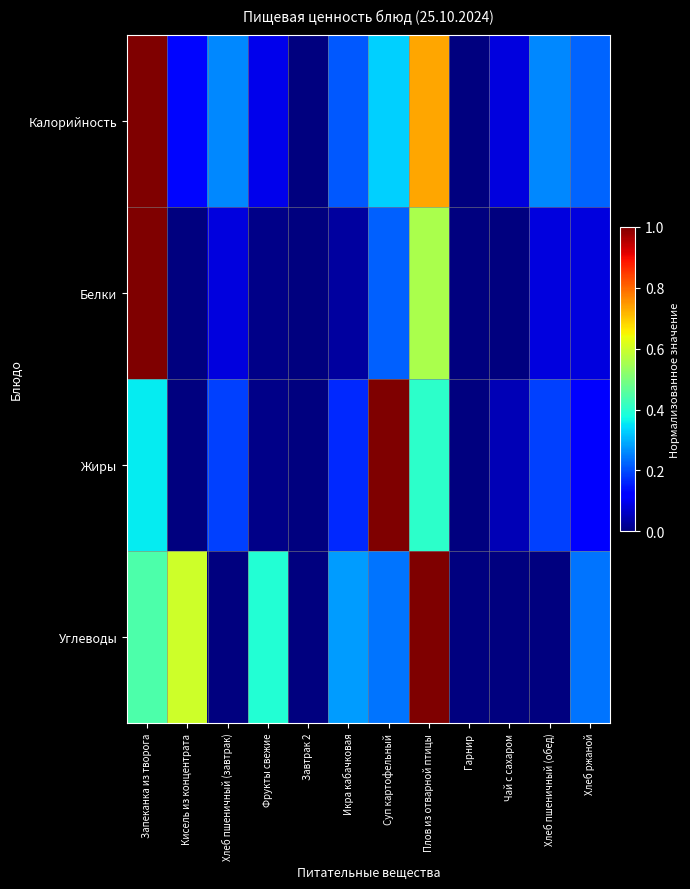

Rank the series at Фрукты свежие from highest to lowest value.

Углеводы, Калорийность, Белки, Жиры